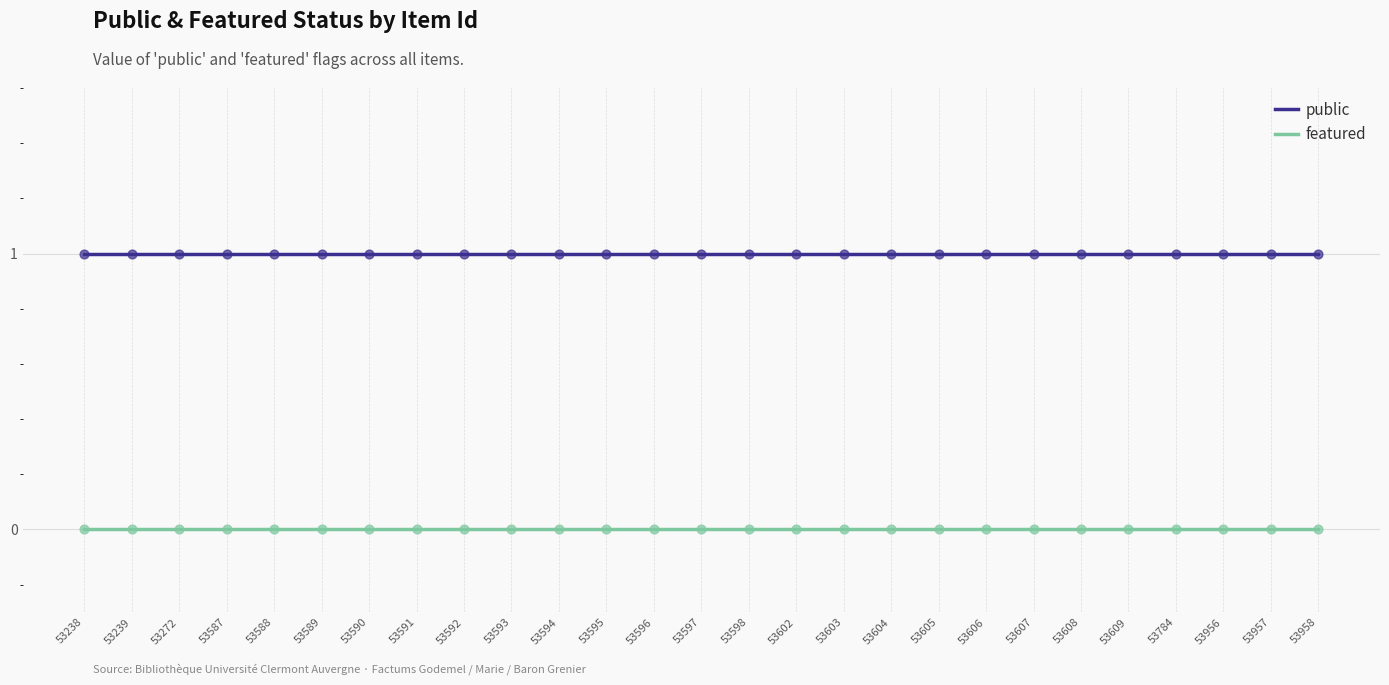

At how many categories does at least one series exceed 0?

27